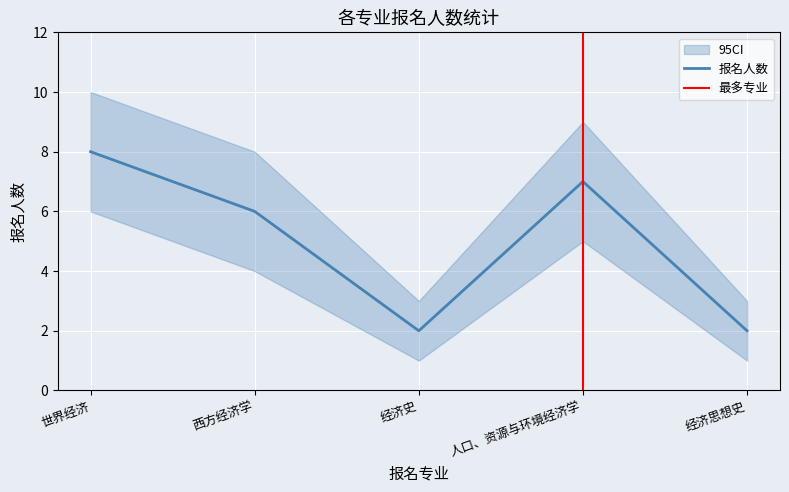

What position from the left is 人口、资源与环境经济学?

4